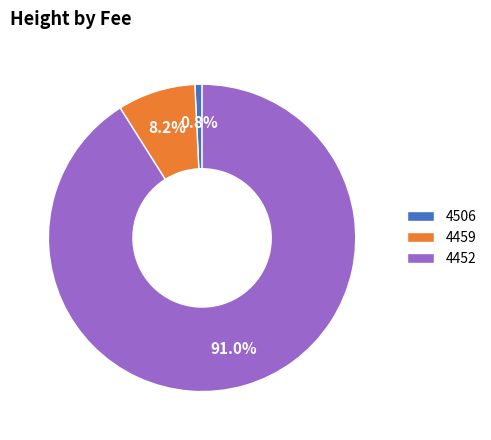

Which slice is the smallest?

4506